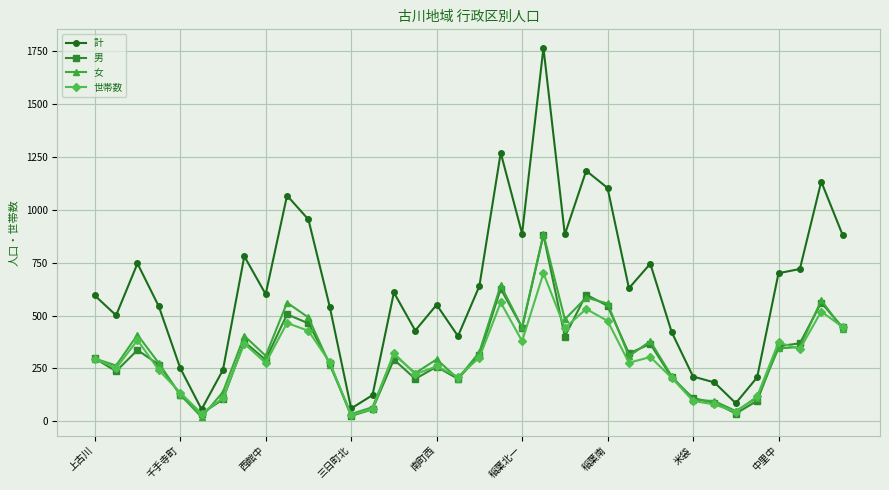

Which series has the largest total across all categories?

計